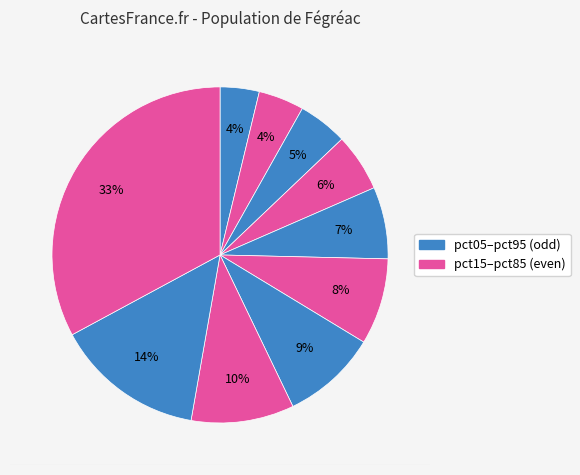

Which slice is the smallest?

pct05